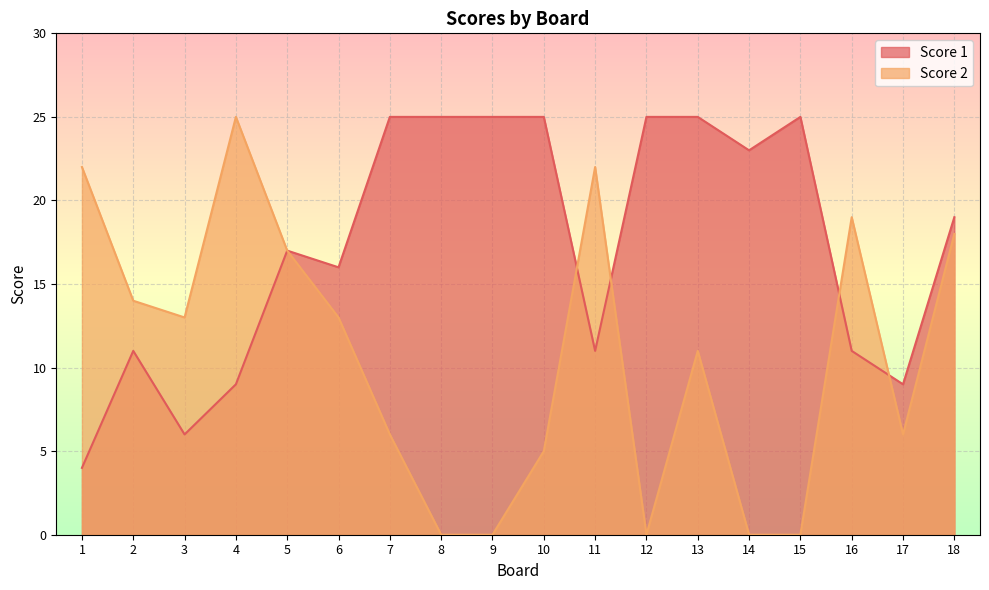

Is it true that Score 2 equals -10 at 15?

False